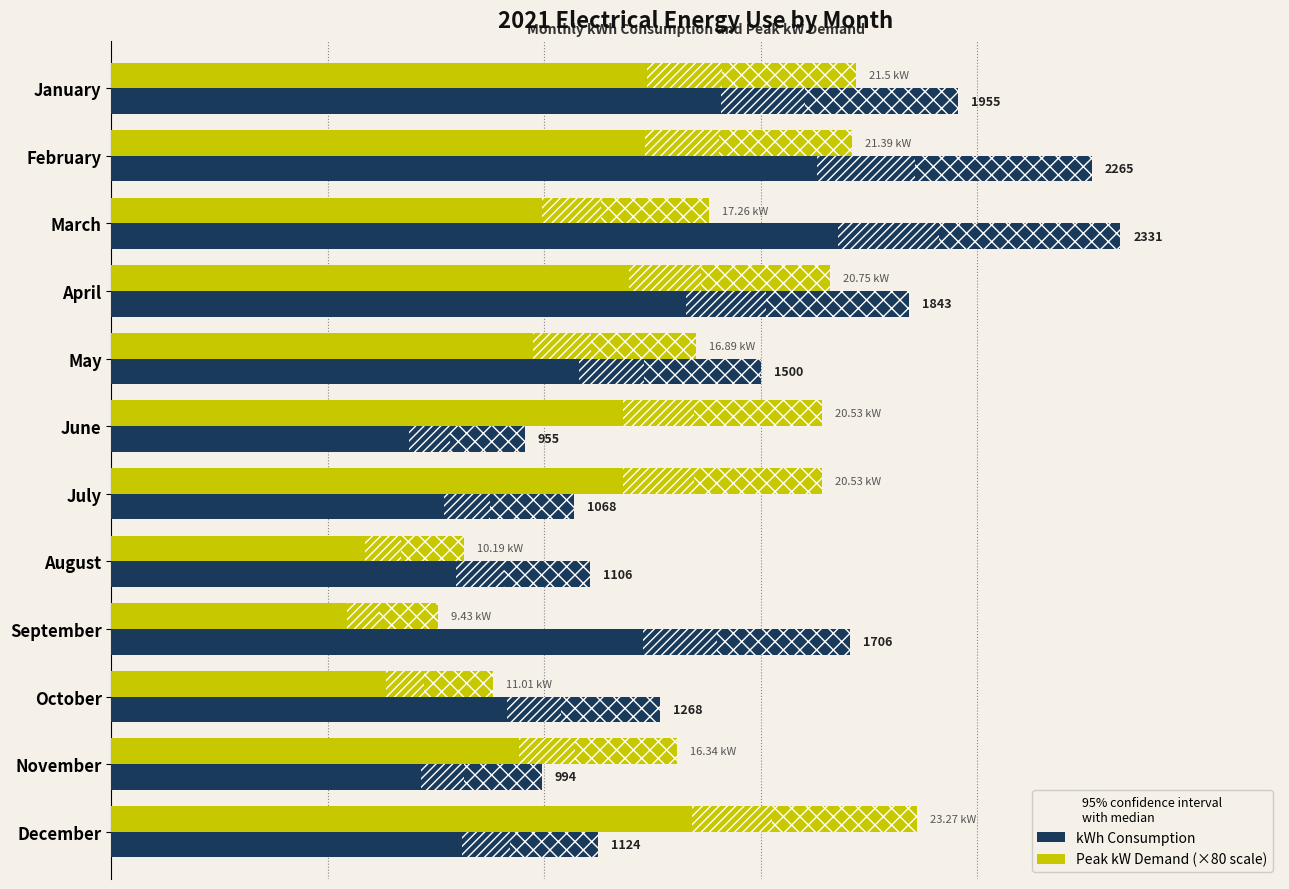

What is the maximum value for kWh?

2331.0